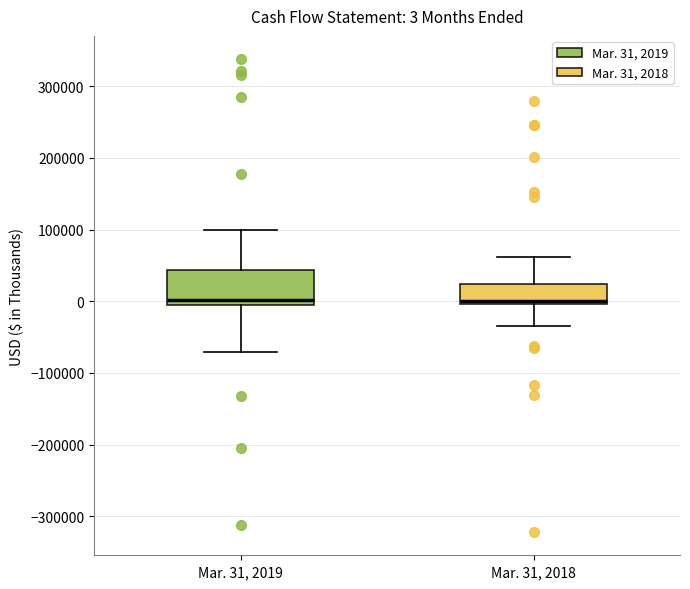

Comparing the boxes themselves (not the whiskers), which one is the tallest?

Mar. 31, 2019